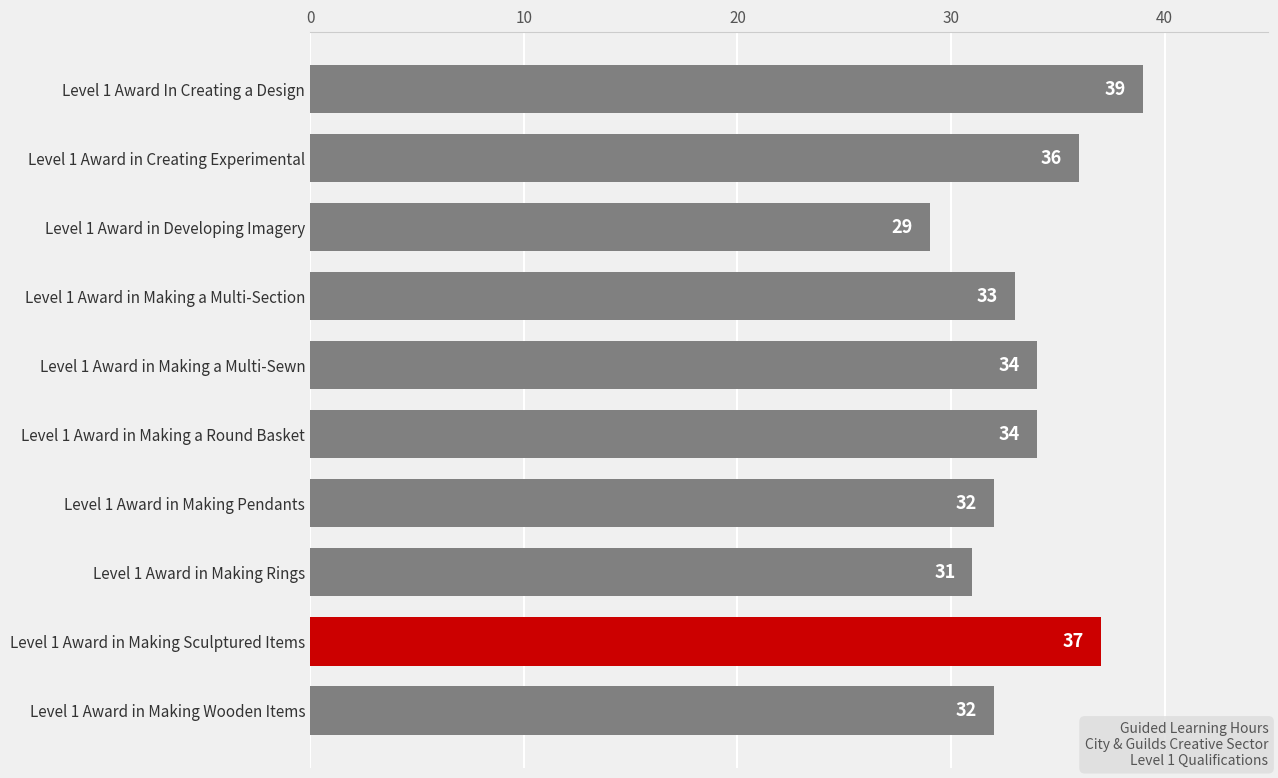

Reading bottom to top, extract all data points from this chart.

Level 1 Award in Making Wooden Items=32	Level 1 Award in Making Sculptured Items=37	Level 1 Award in Making Rings=31	Level 1 Award in Making Pendants=32	Level 1 Award in Making a Round Basket=34	Level 1 Award in Making a Multi-Sewn=34	Level 1 Award in Making a Multi-Section=33	Level 1 Award in Developing Imagery=29	Level 1 Award in Creating Experimental=36	Level 1 Award In Creating a Design=39